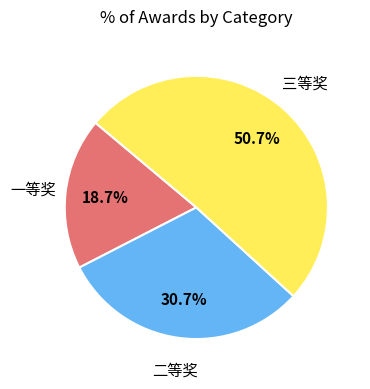

How many slices are in this pie chart?

3